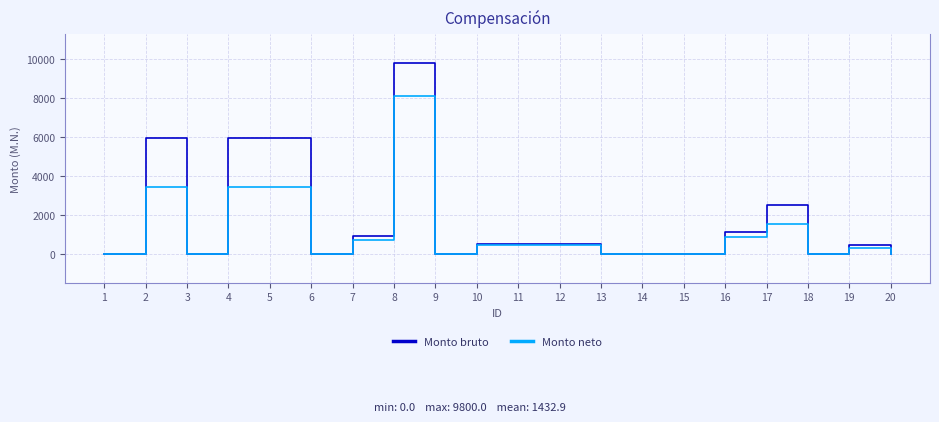

Rank the series by their maximum value, from highest to lowest.

Monto bruto, Monto neto